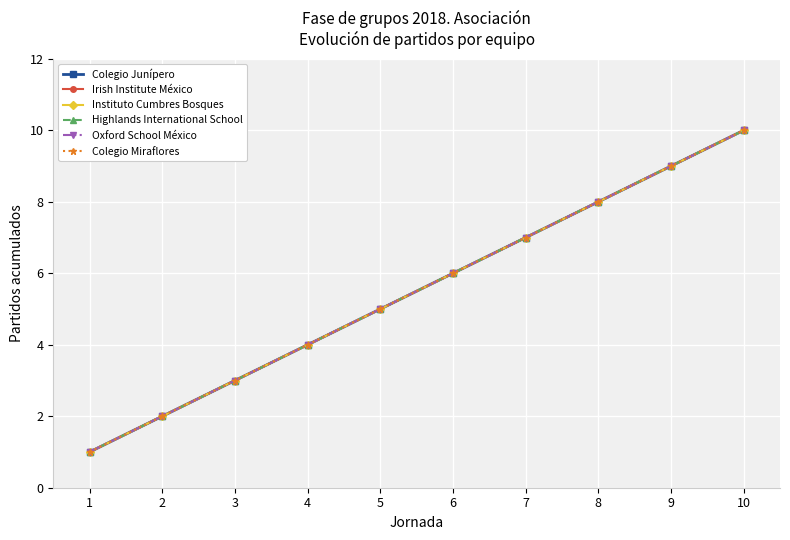

Does the chart have visible grid lines?

Yes